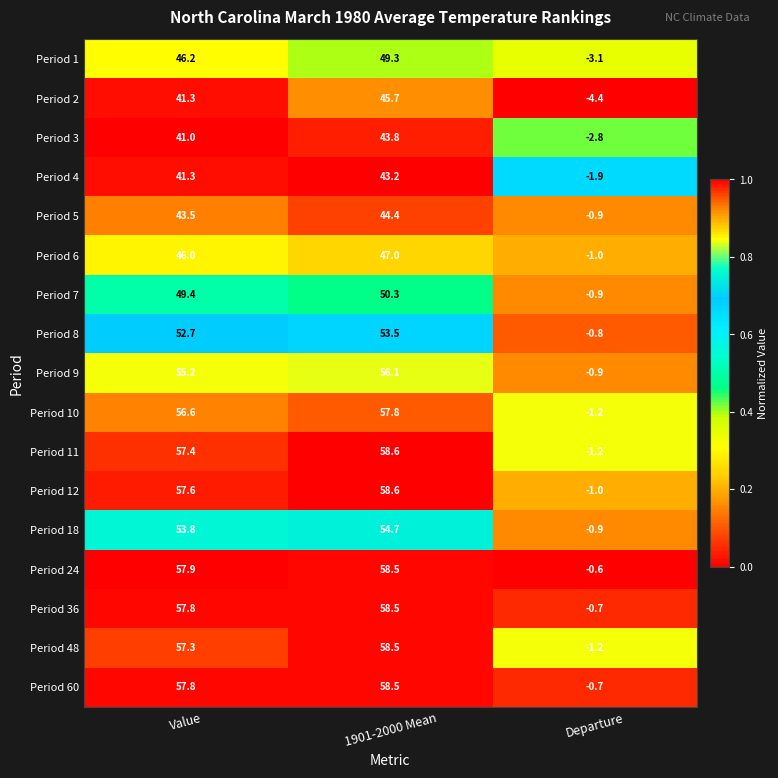

What value does the Period 2 series have at Value?

41.3